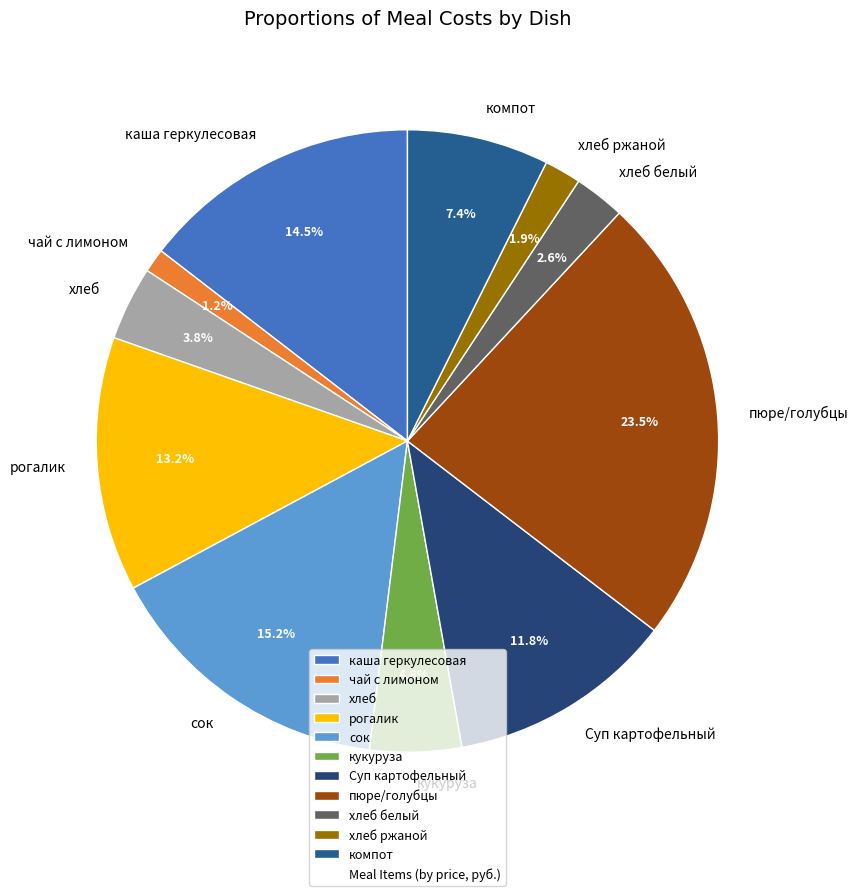

To the nearest percent, what is the difference between the largest and smallest slice percentages?

22%